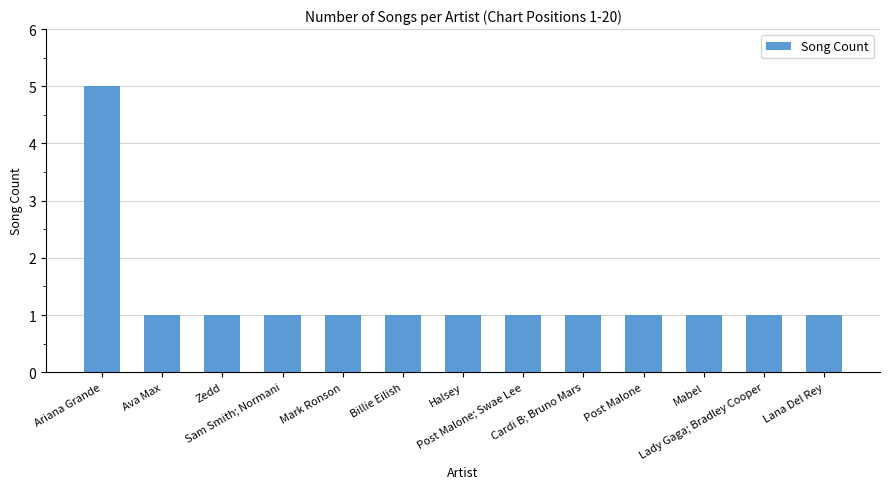

The value at Cardi B; Bruno Mars is 2. True or false?

False